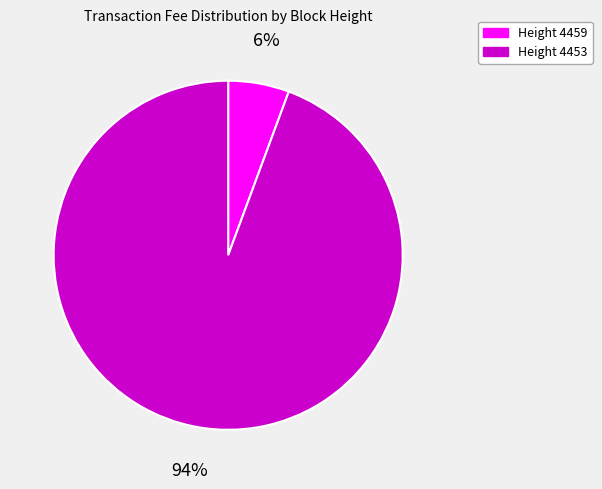

To the nearest percent, what is the average slice percentage?

50%